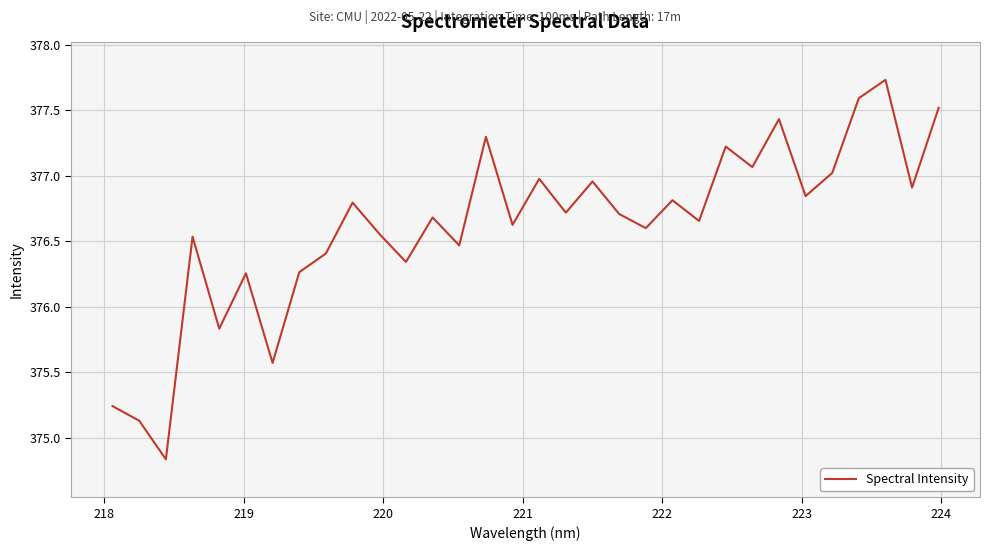

What is the minimum value shown in the chart?

374.8